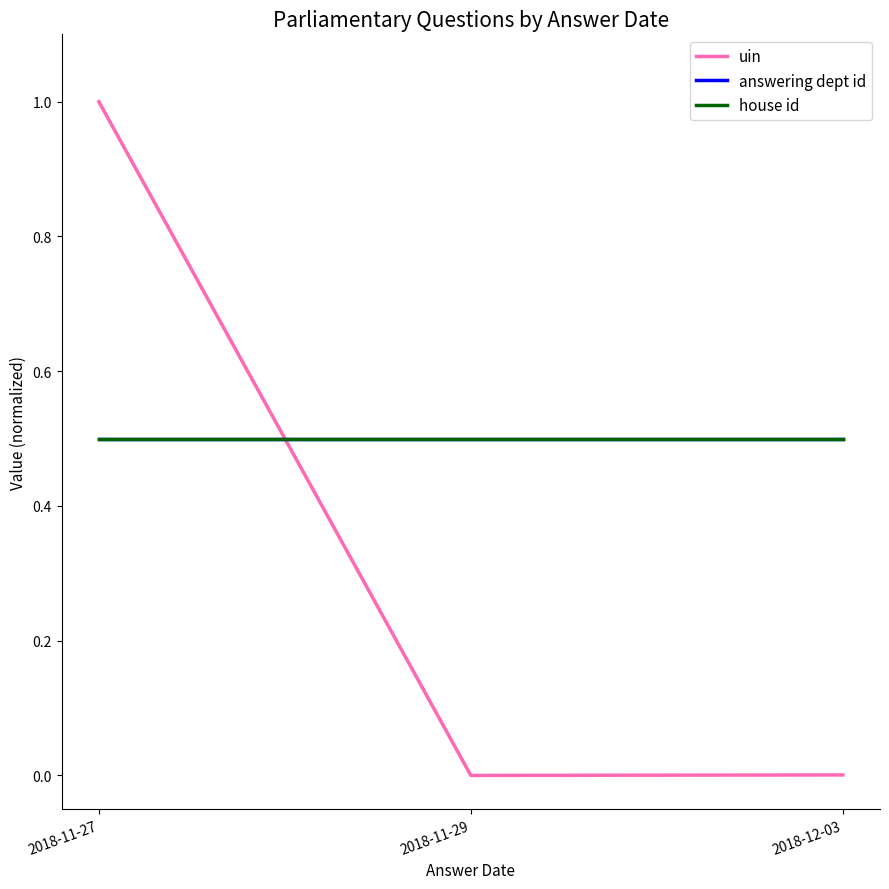

At how many categories does at least one series exceed 0?

3